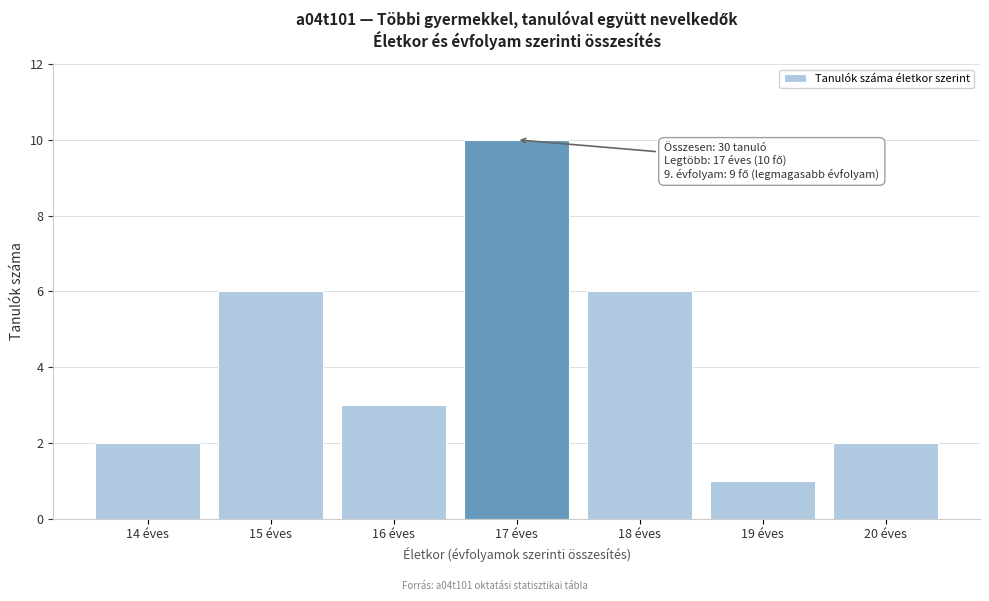

Reading right to left, what are all the values shown in this chart?

2	1	6	10	3	6	2